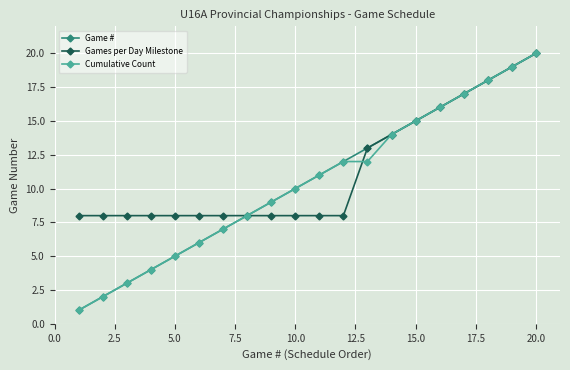

What is the maximum value for Cumulative Count?

20